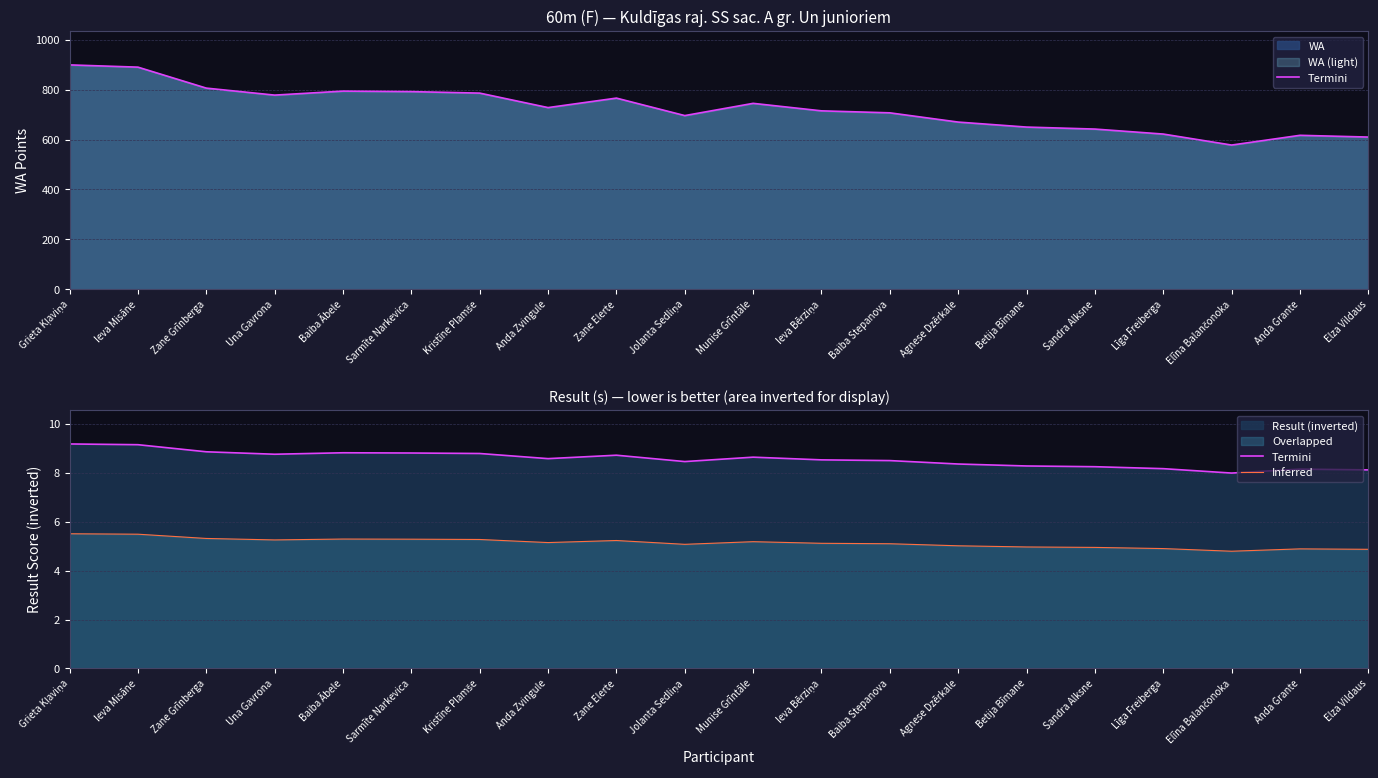

True or false: Termini and Inferred intersect in this chart.

False